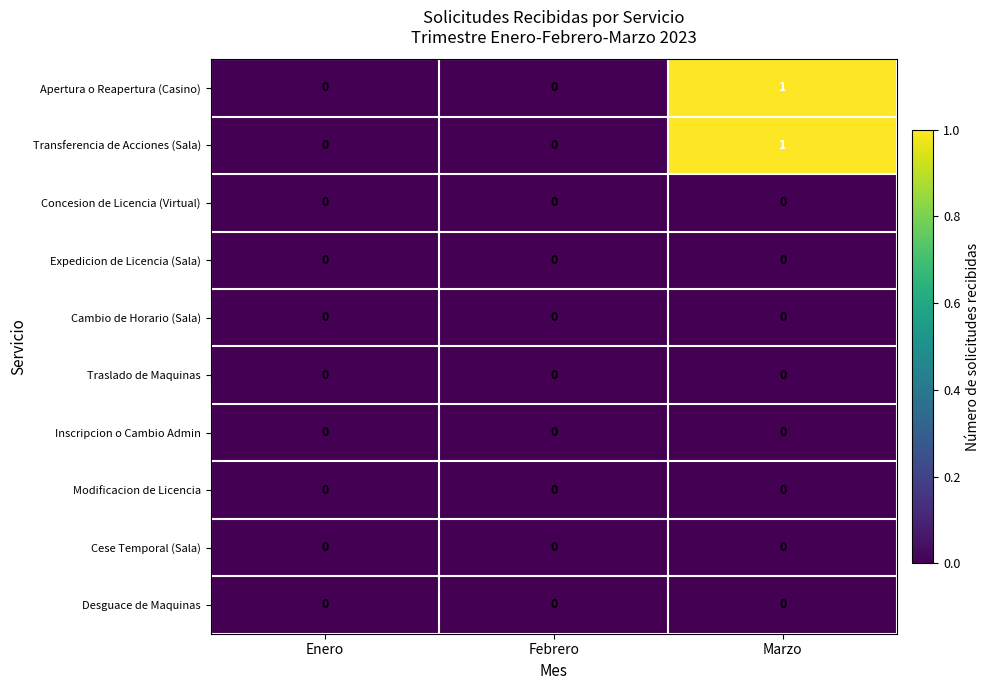

Which label corresponds to the largest value in the chart?

Marzo